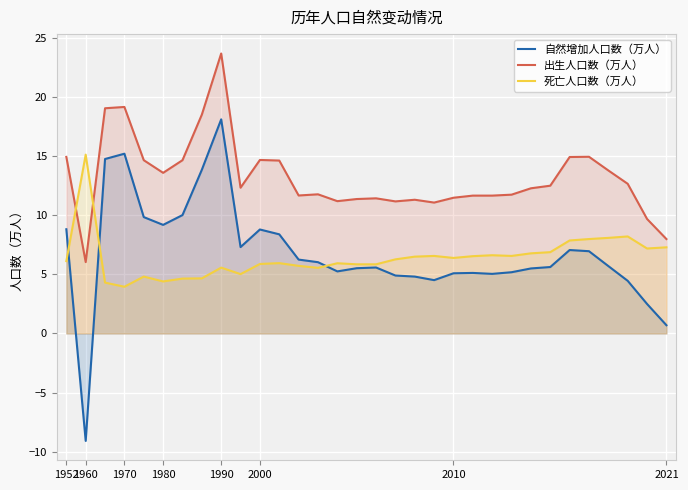

How many intersections are there between 出生人口数（万人） and 死亡人口数（万人）?

2